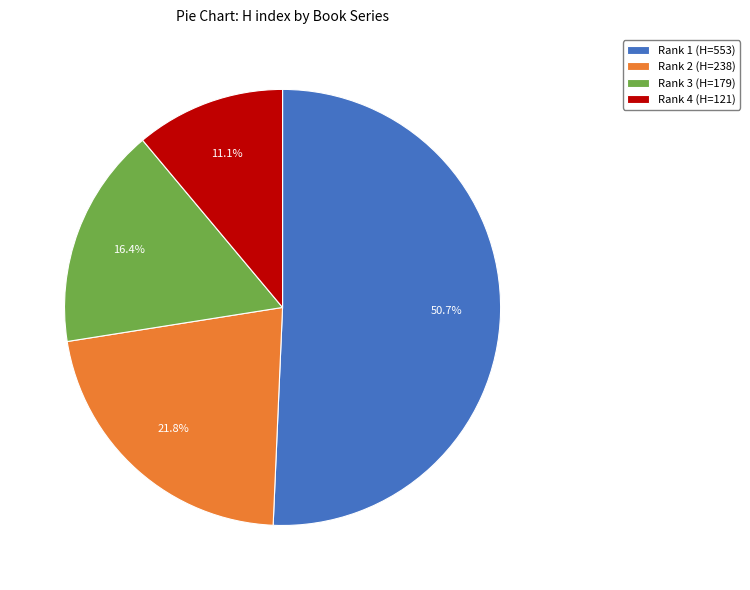

Rank the categories by value from highest to lowest.

Rank 1 (H=553), Rank 2 (H=238), Rank 3 (H=179), Rank 4 (H=121)